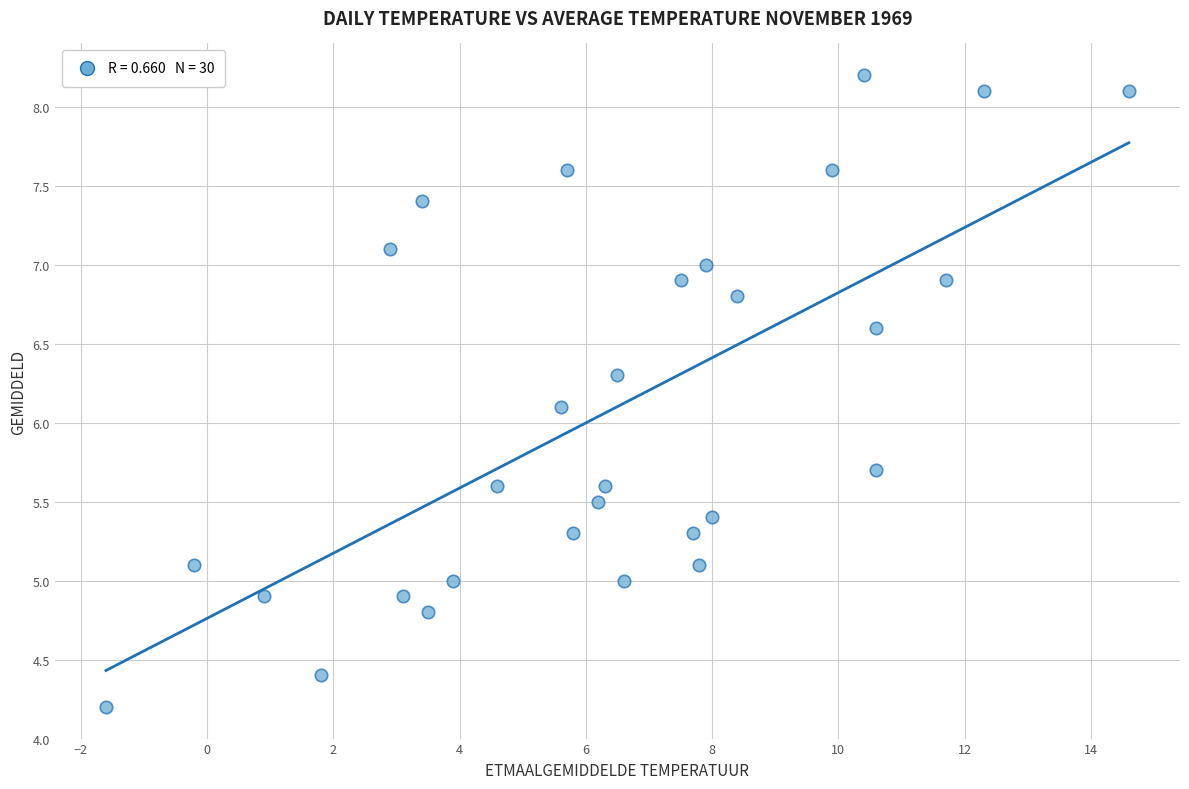

What Y value in the scatter plot is closest to 6?

6.1